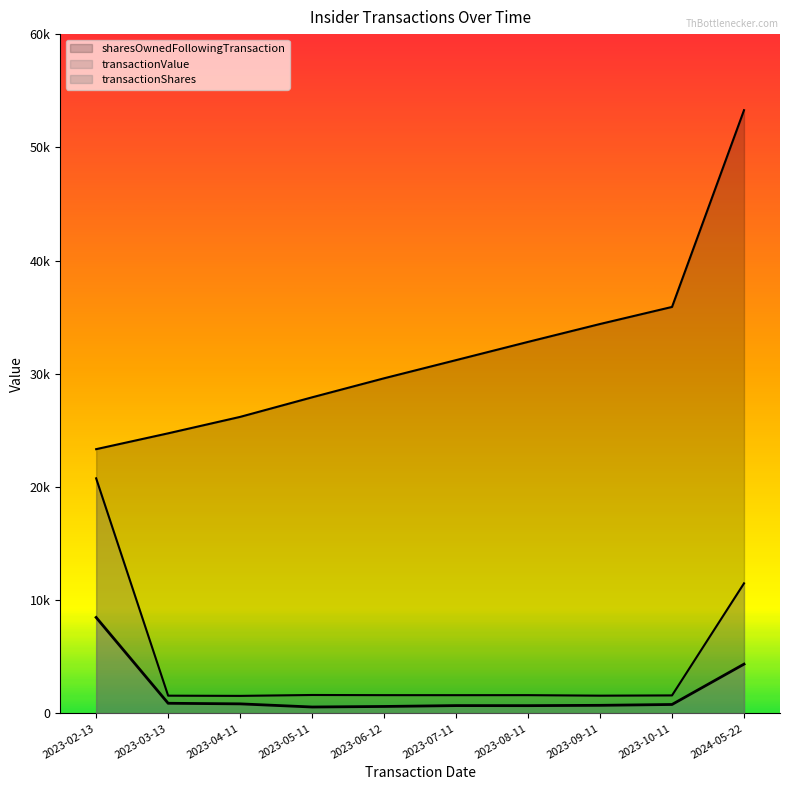

What position from the left is 2023-06-12?

5